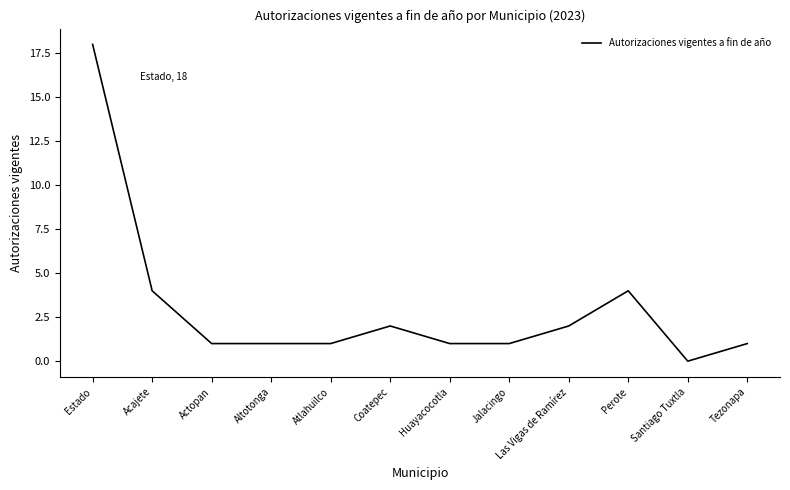

What is the difference between the second highest and minimum values?

4